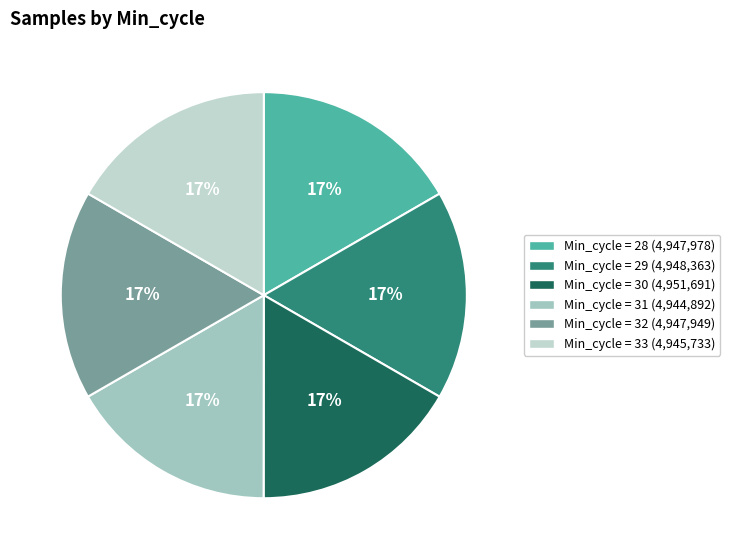

How many segments does this pie chart have?

6